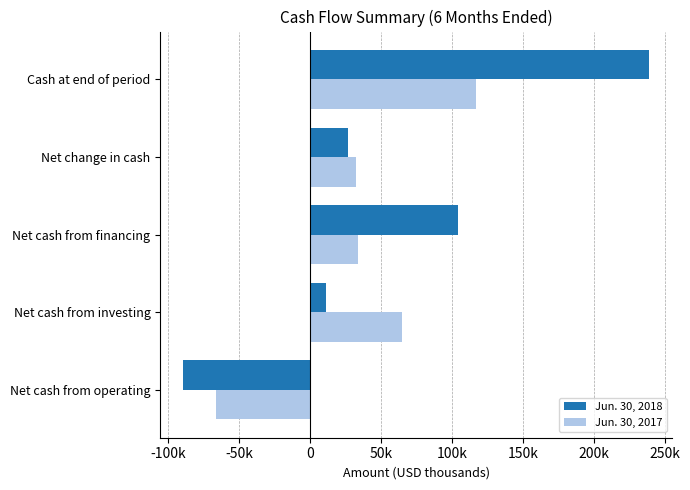

List the series in order of their overall mean, highest first.

Jun. 30, 2018, Jun. 30, 2017